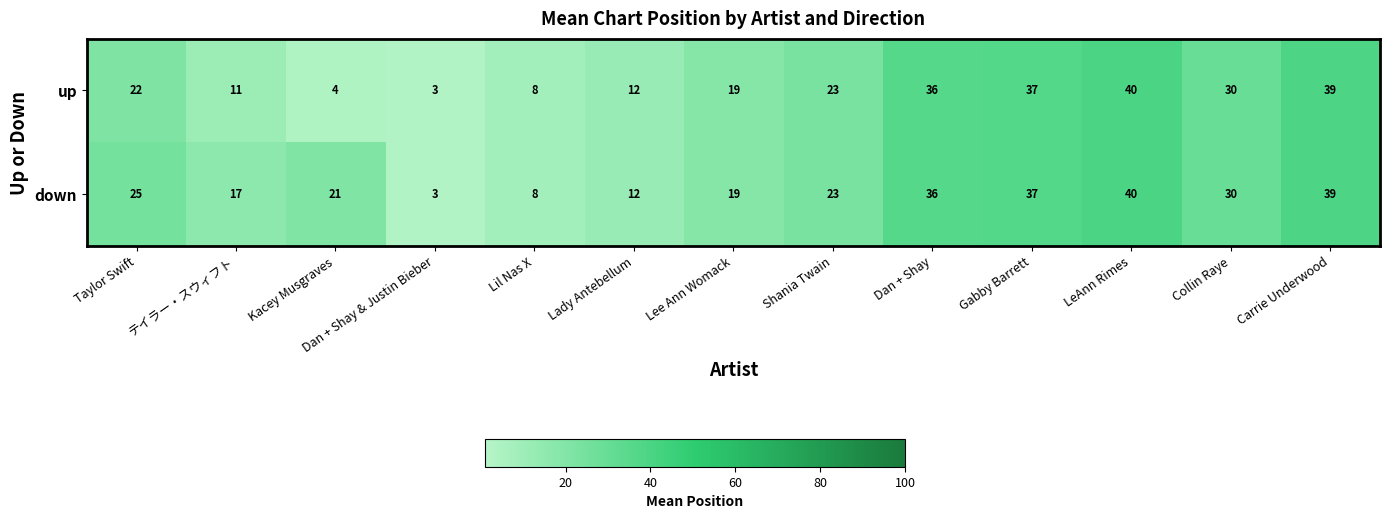

What is the sum of the down values at Lee Ann Womack and Dan + Shay & Justin Bieber?

22